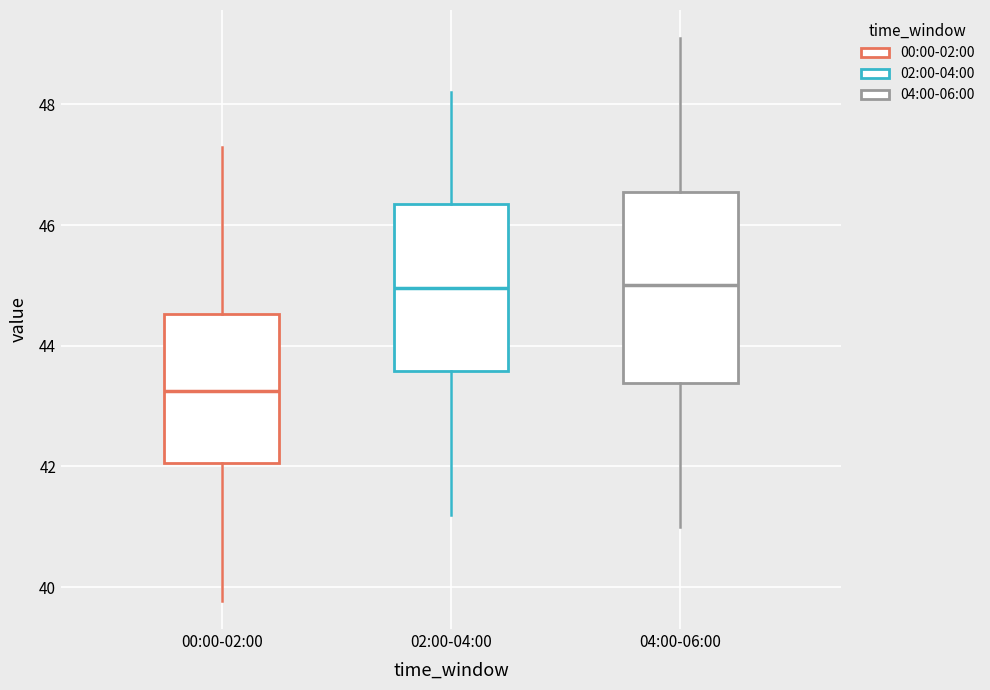

Where is the upper edge of the box for 00:00-02:00 on the y-axis? The values are not printed on the chart, so give them approximately, as read against the axis.

44.6